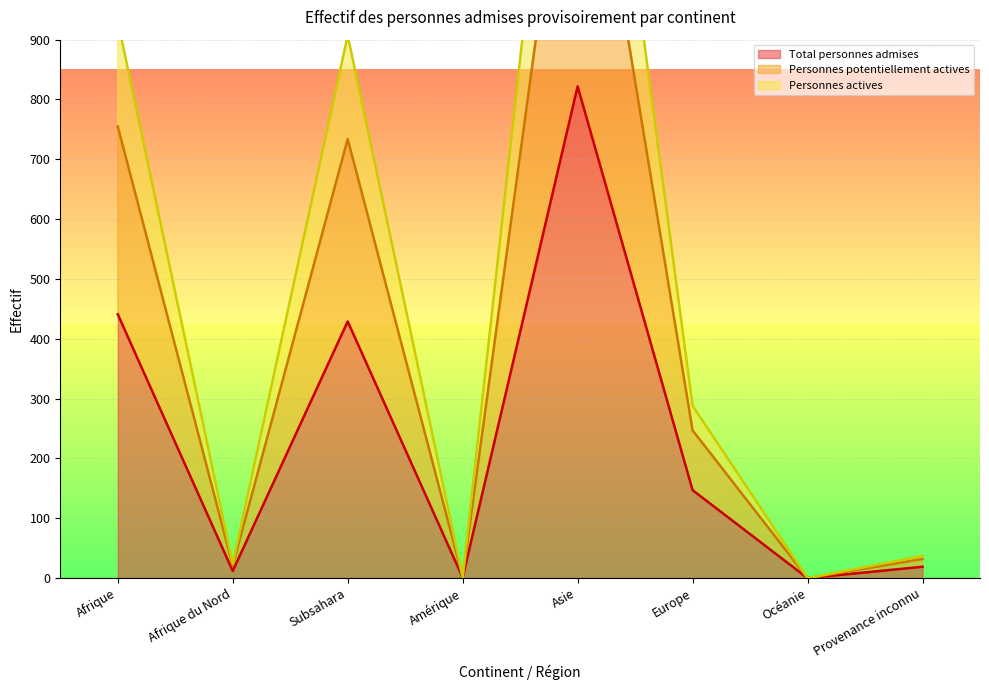

Rank the series by their maximum value, from lowest to highest.

Total personnes admises, Personnes potentiellement actives, Personnes actives